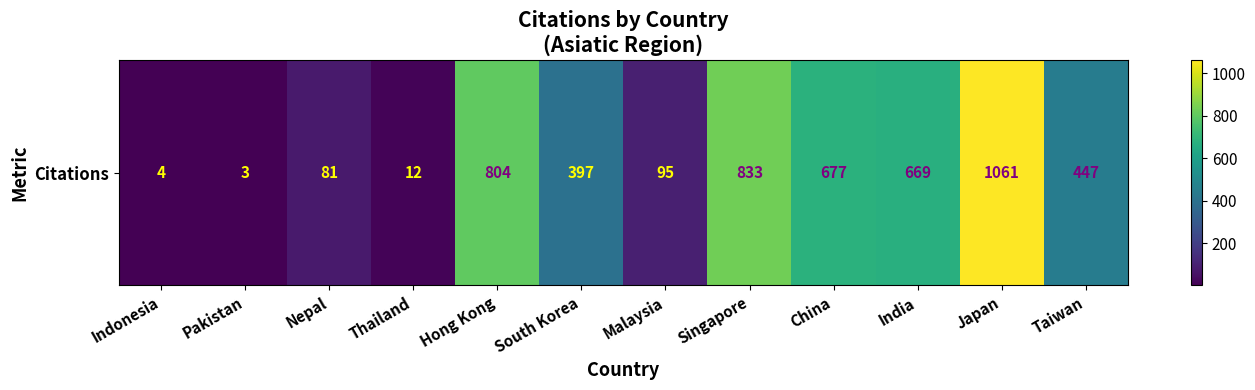

Rank the categories by value from highest to lowest.

Japan, Singapore, Hong Kong, China, India, Taiwan, South Korea, Malaysia, Nepal, Thailand, Indonesia, Pakistan